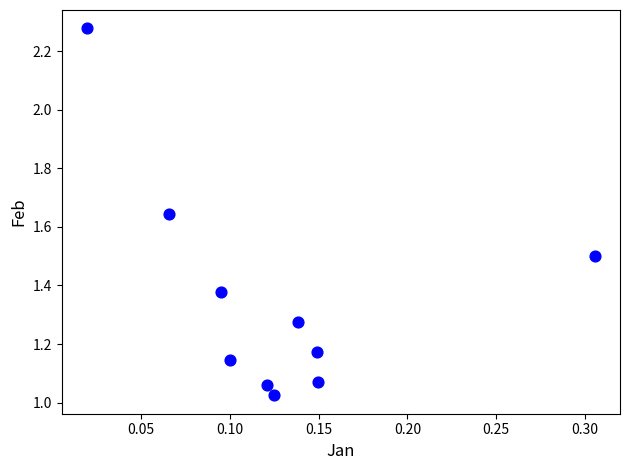

What is the range of X values (max minus min)?

0.3